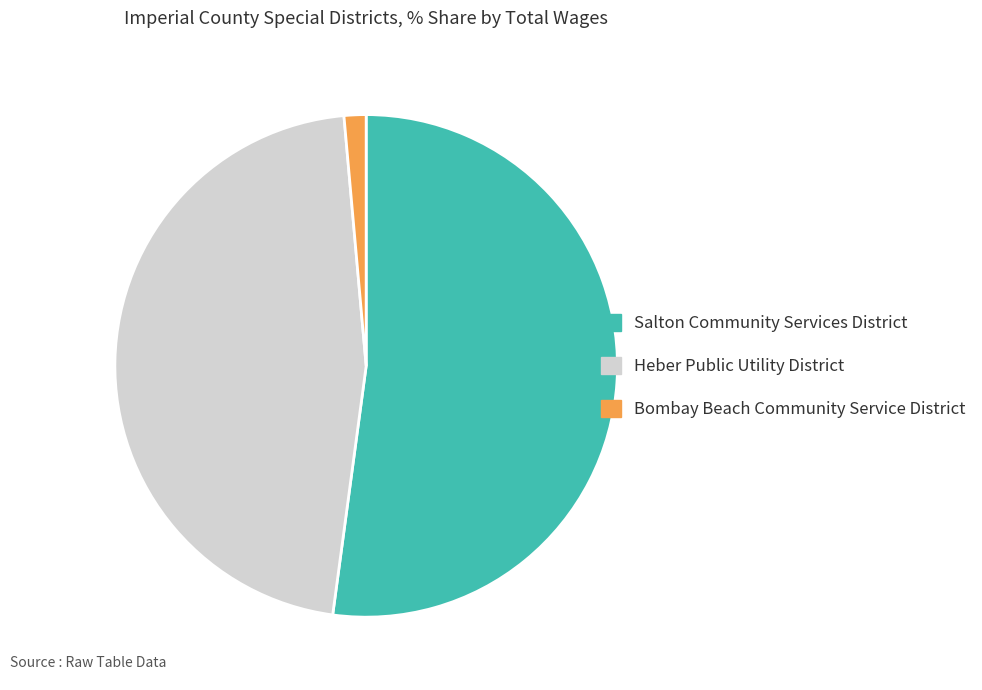

Between Heber Public Utility District and Salton Community Services District, which is larger?

Salton Community Services District